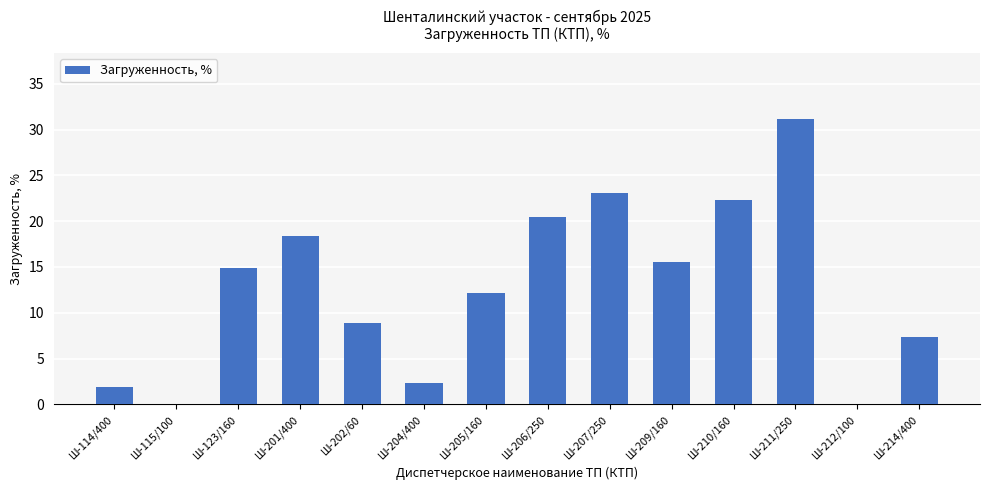

What is the sum of the values at Ш-211/250 and Ш-115/100?

31.1